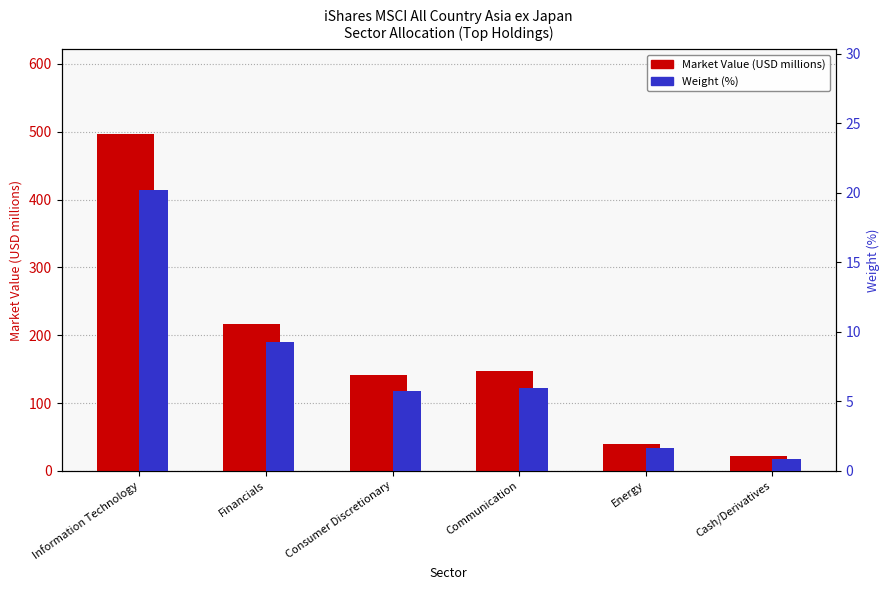

Which series changed the most between Financials and Cash/Derivatives?

Market Value (USD millions)